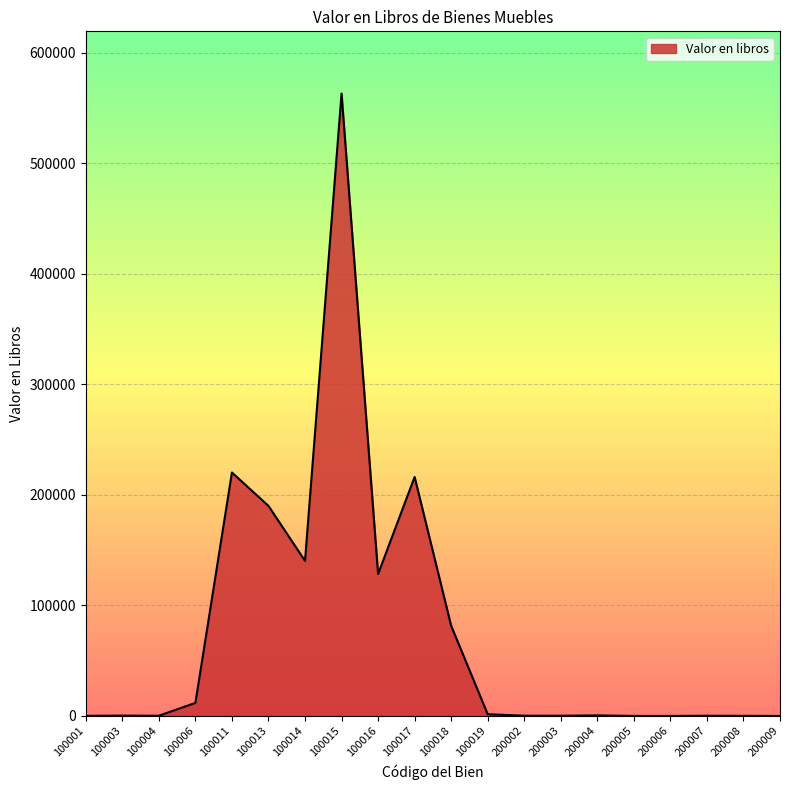

The chart shows a value of 10.0 at 200005. True or false?

True